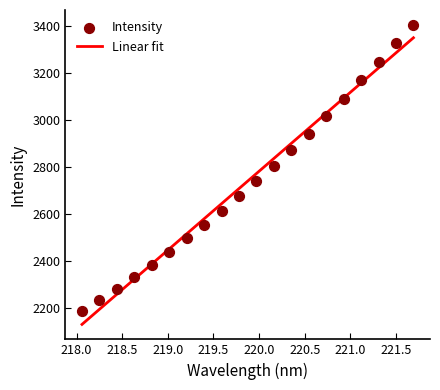

What is the ratio of the value at 218.6332 to the value at 220.1623?

0.8